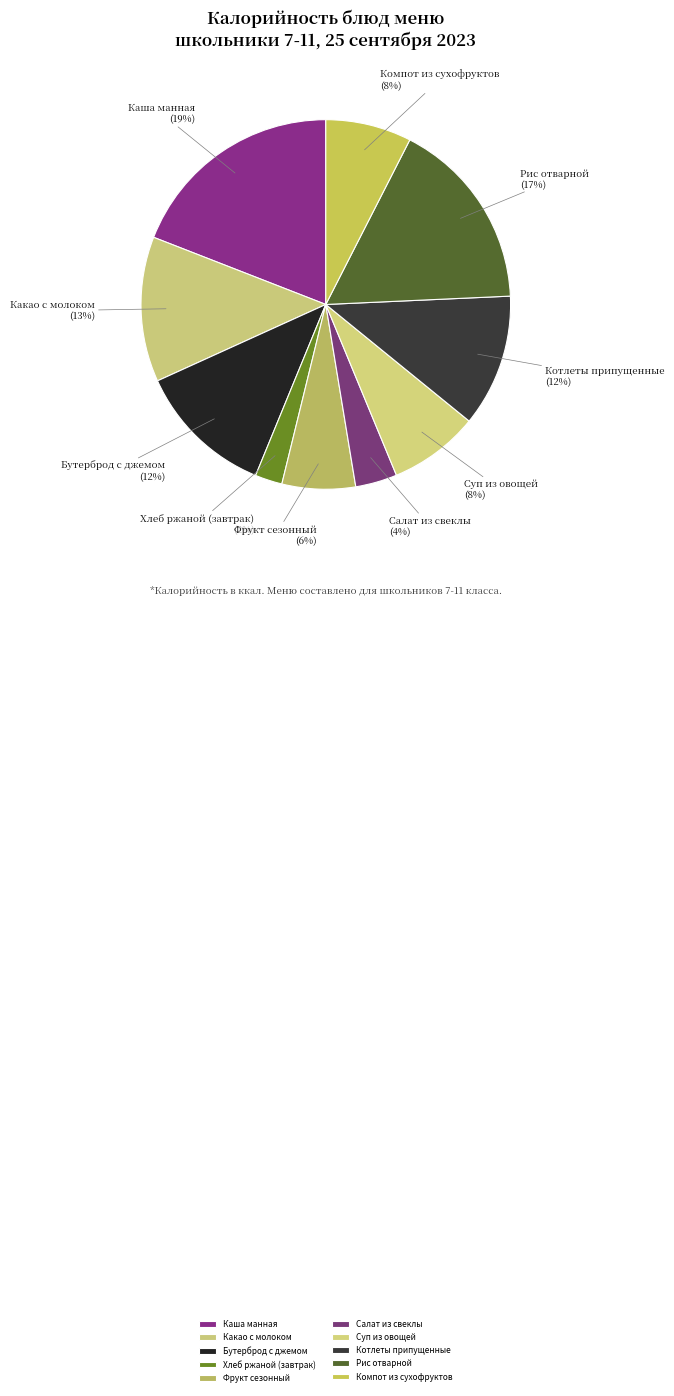

What percentage is the Каша манная slice, to the nearest percent?

19%